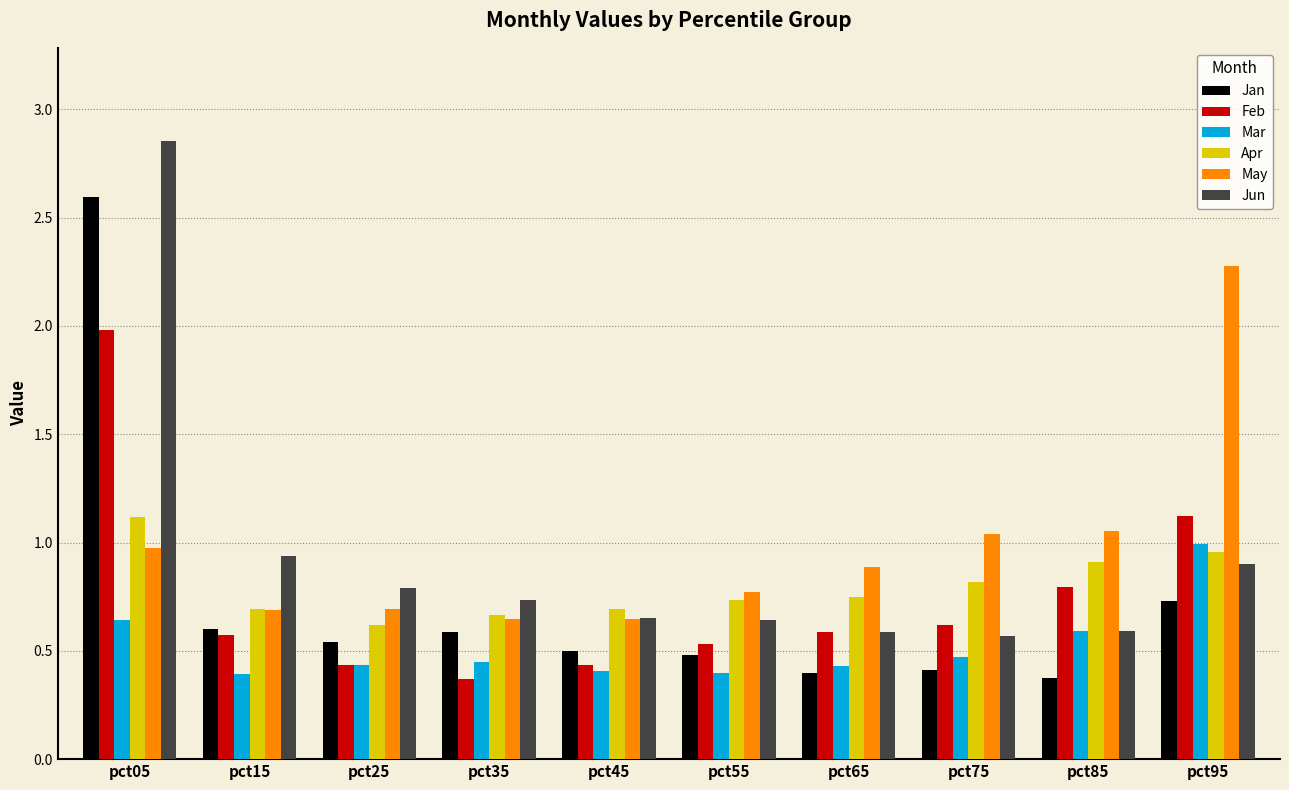

What are all the series names shown in the legend?

Jan, Feb, Mar, Apr, May, Jun